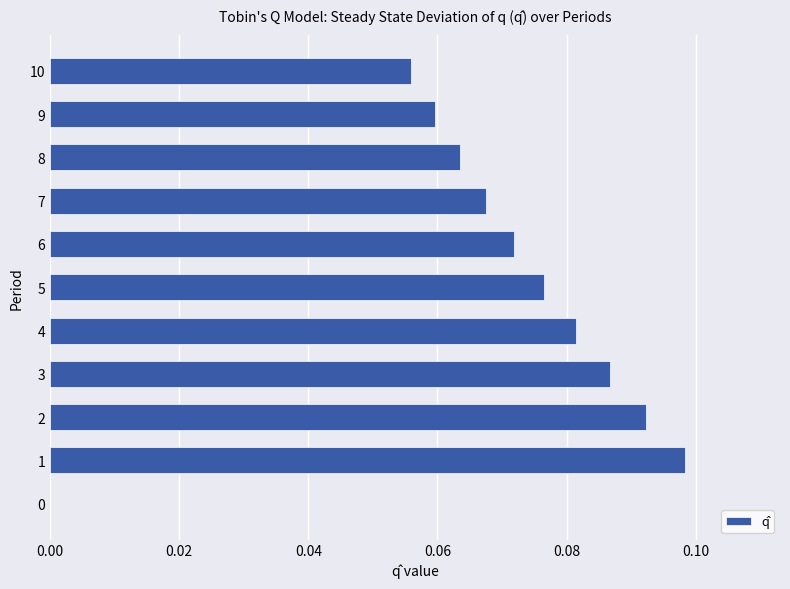

What is the sum of all values?

0.8